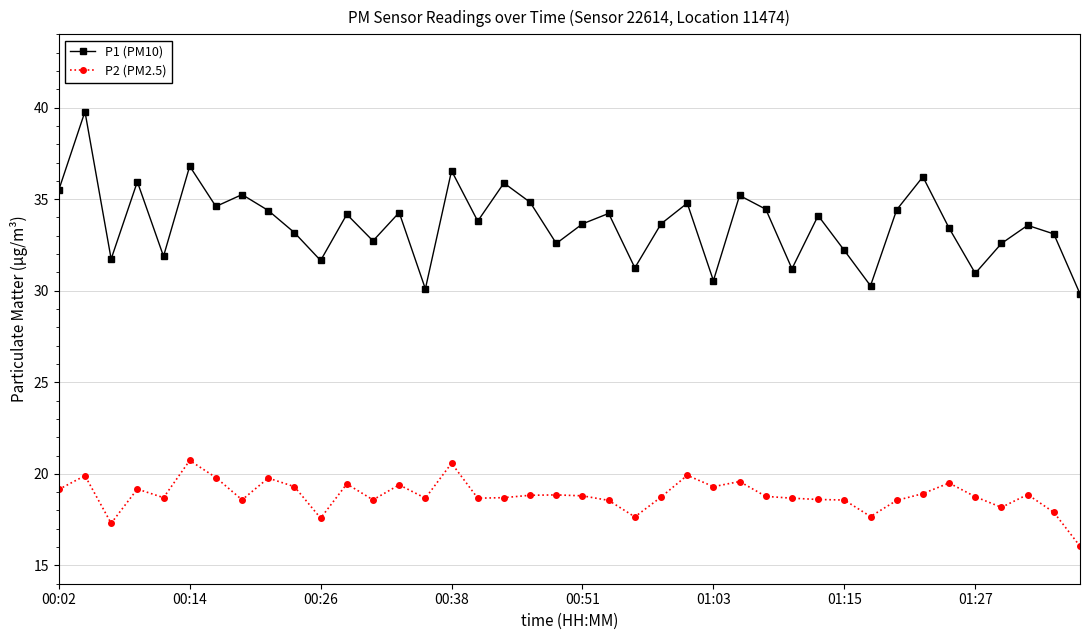

In P1 (PM10), how many points are higher than both neighbors (excluding endpoints)?

14